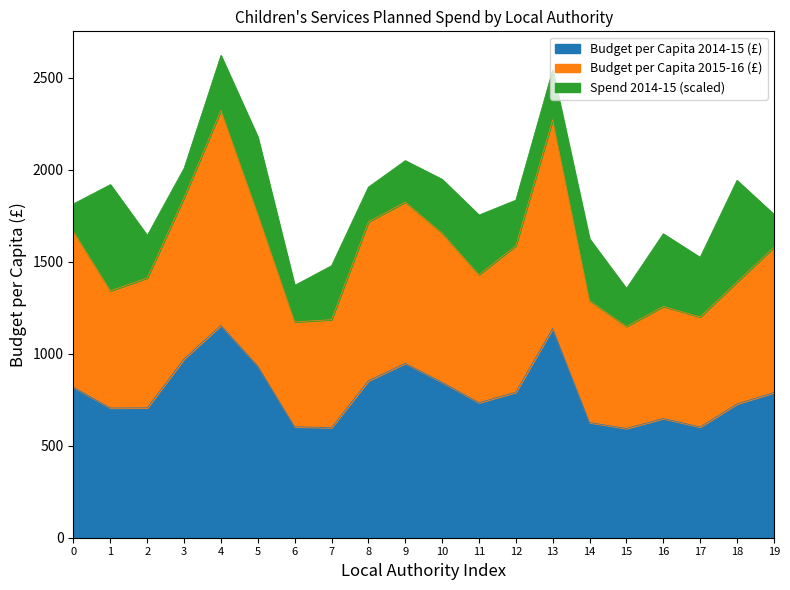

What is the total value across all series at 9?

2049.3